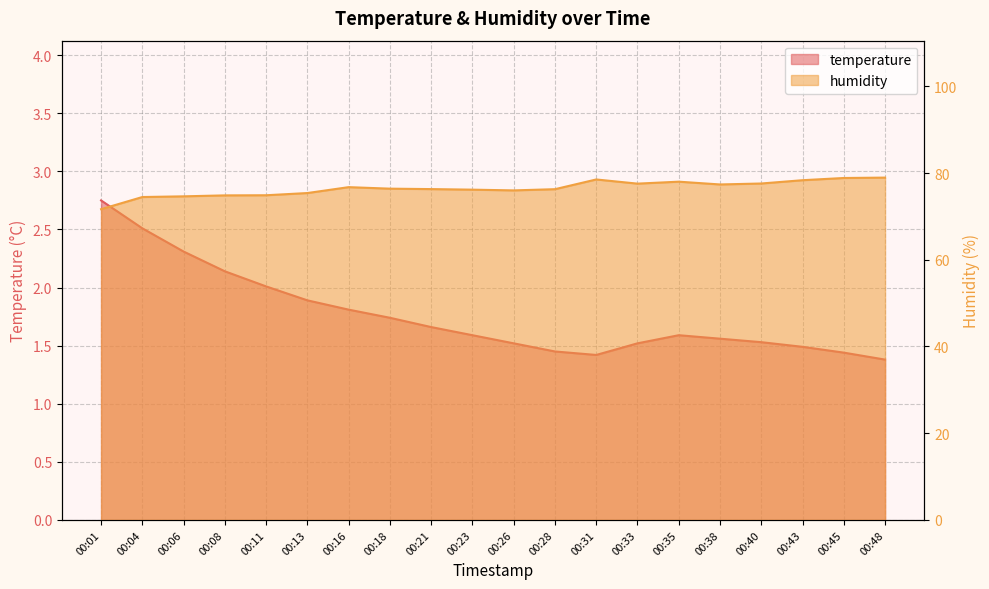

What are all the series names shown in the legend?

temperature, humidity